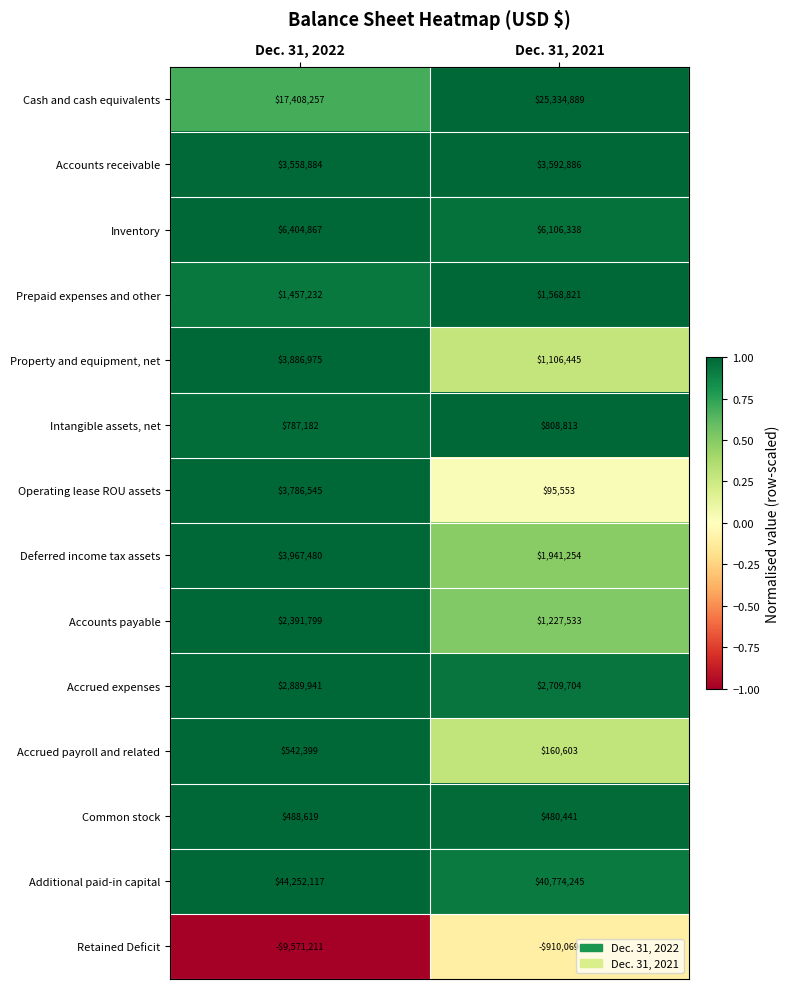

At Dec. 31, 2021, list the series in order from smallest to largest.

Retained Deficit, Operating lease ROU assets, Accrued payroll and related, Common stock, Intangible assets, net, Property and equipment, net, Accounts payable, Prepaid expenses and other, Deferred income tax assets, Accrued expenses, Accounts receivable, Inventory, Cash and cash equivalents, Additional paid-in capital